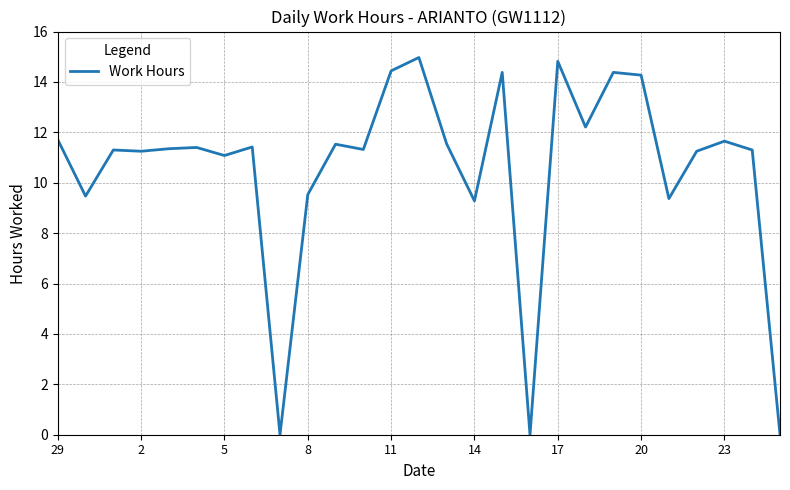

What is the difference between the maximum and minimum values?

15.0